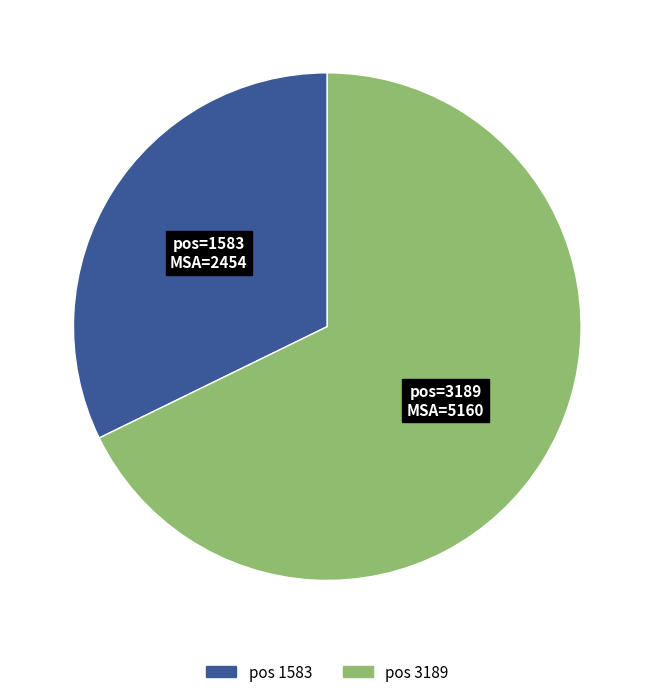

Is there any slice that represents more than half of the pie?

Yes